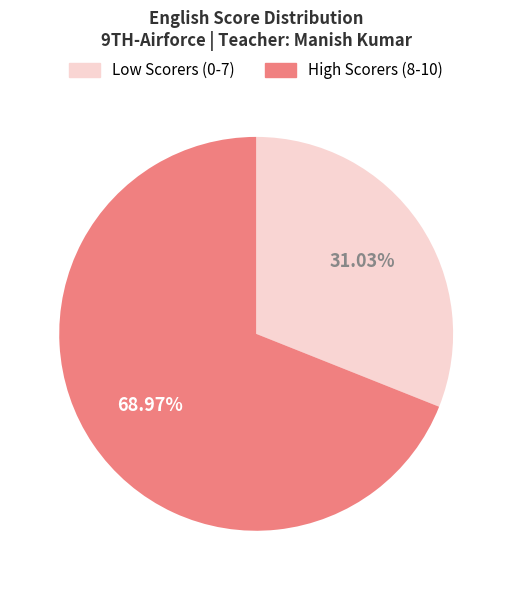

Which slice represents more than half of the pie?

High Scorers (8-10)